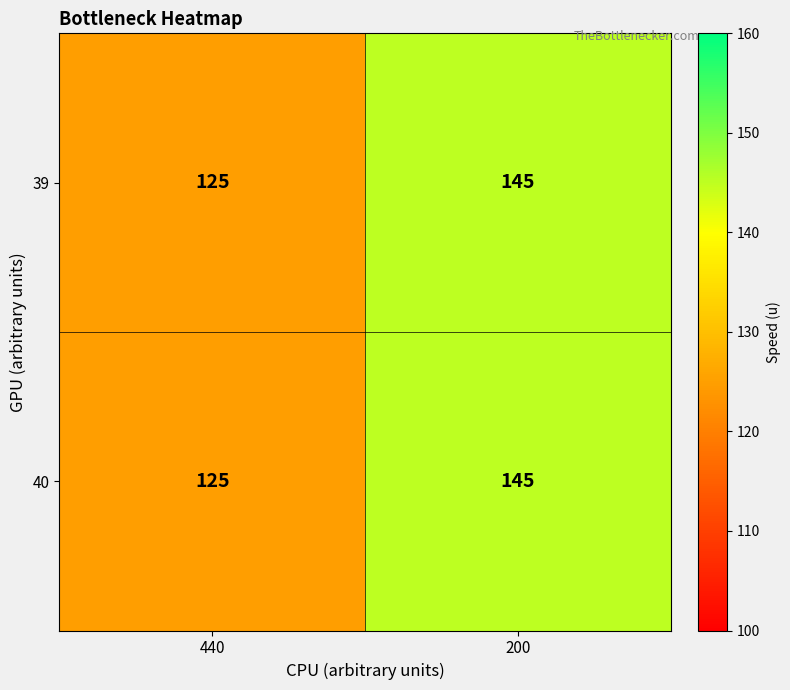

The value of 39 at 200 is 145. True or false?

True